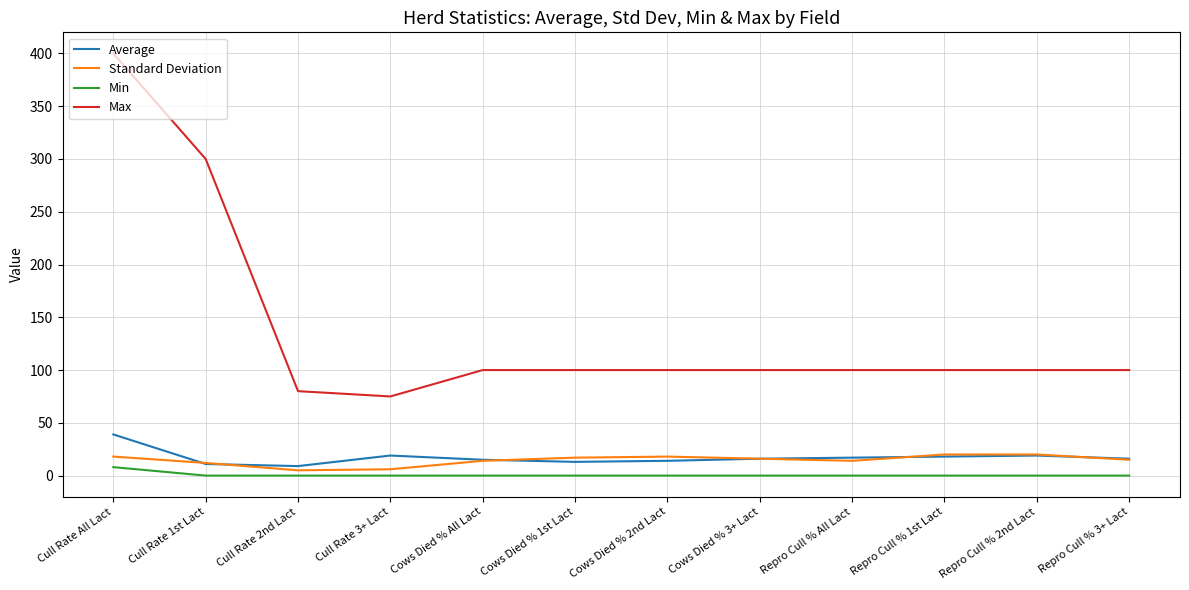

What are all the series names shown in the legend?

Average, Standard Deviation, Min, Max